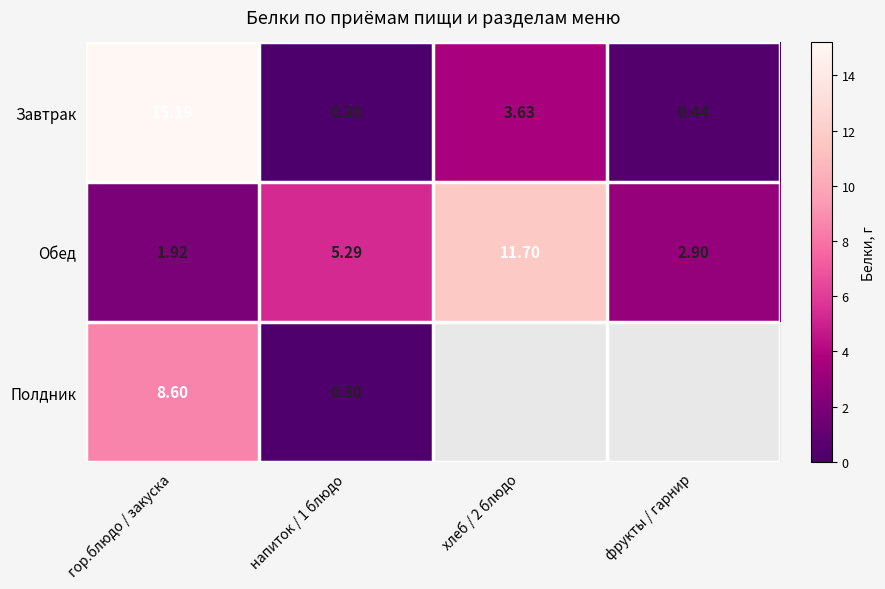

Which category has the lowest value in the Обед series?

гор.блюдо / закуска